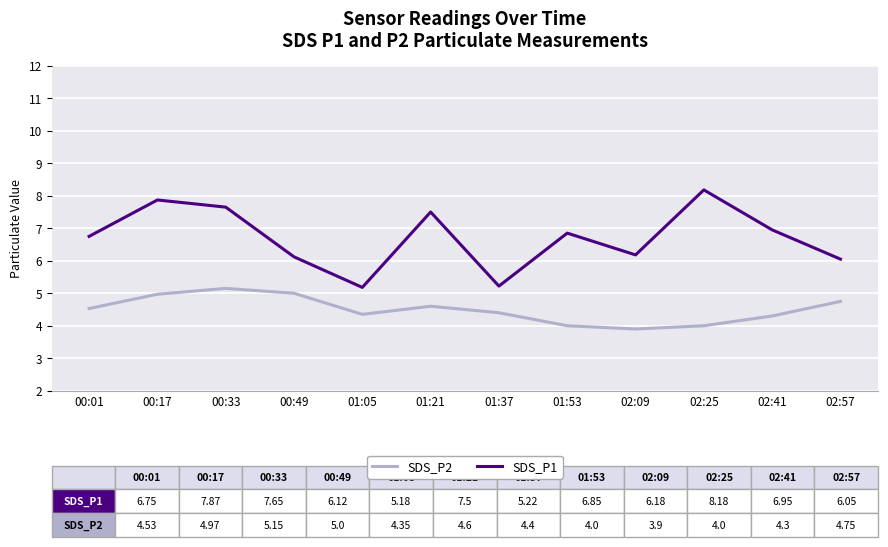

What is the total value across all series at 01:37?

9.6